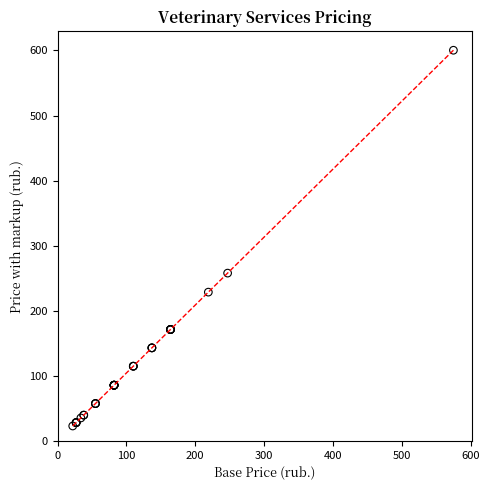

What Y value in the scatter plot is closest to 311?

257.9